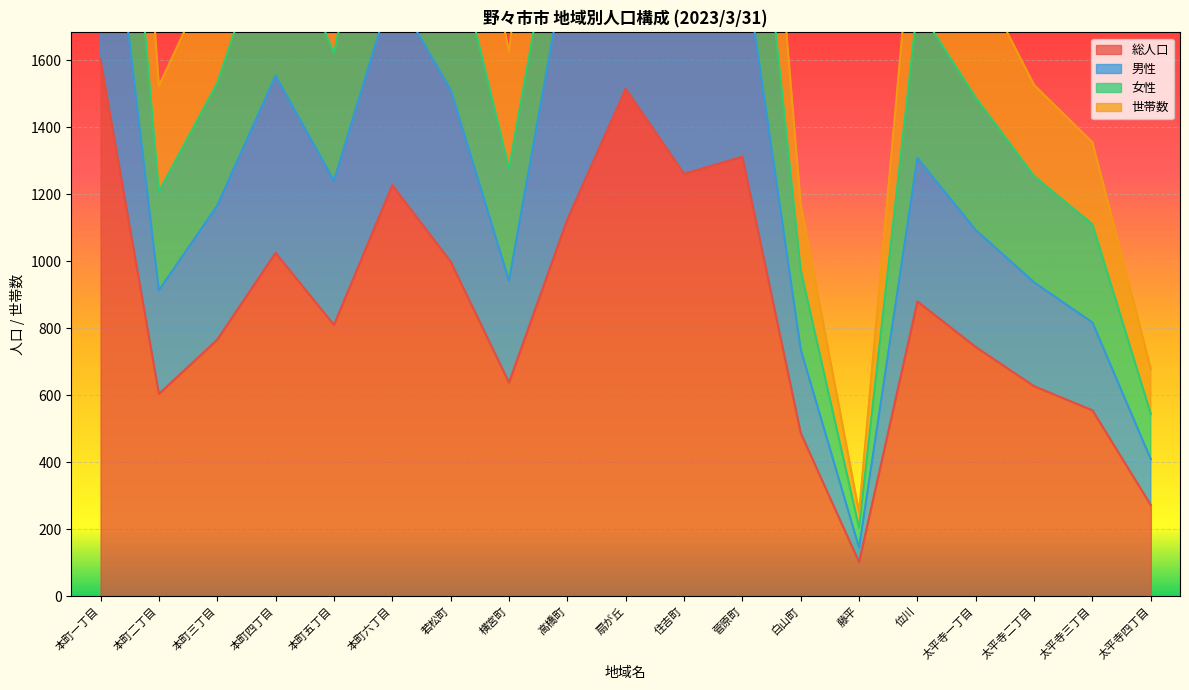

The 総人口 series shows 604 at 本町二丁目. True or false?

True